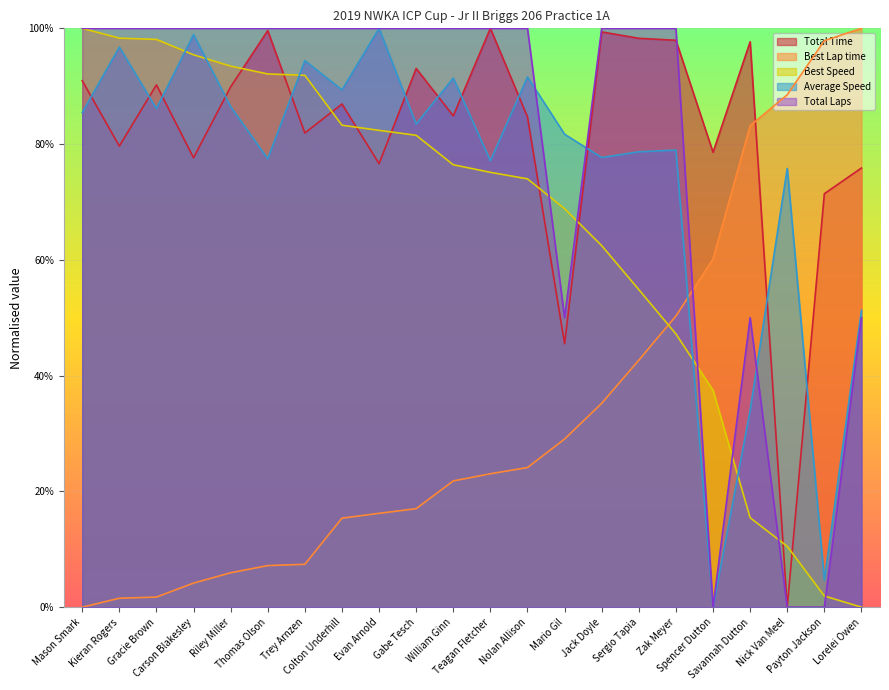

Which series has the largest range (max minus min)?

Total Laps